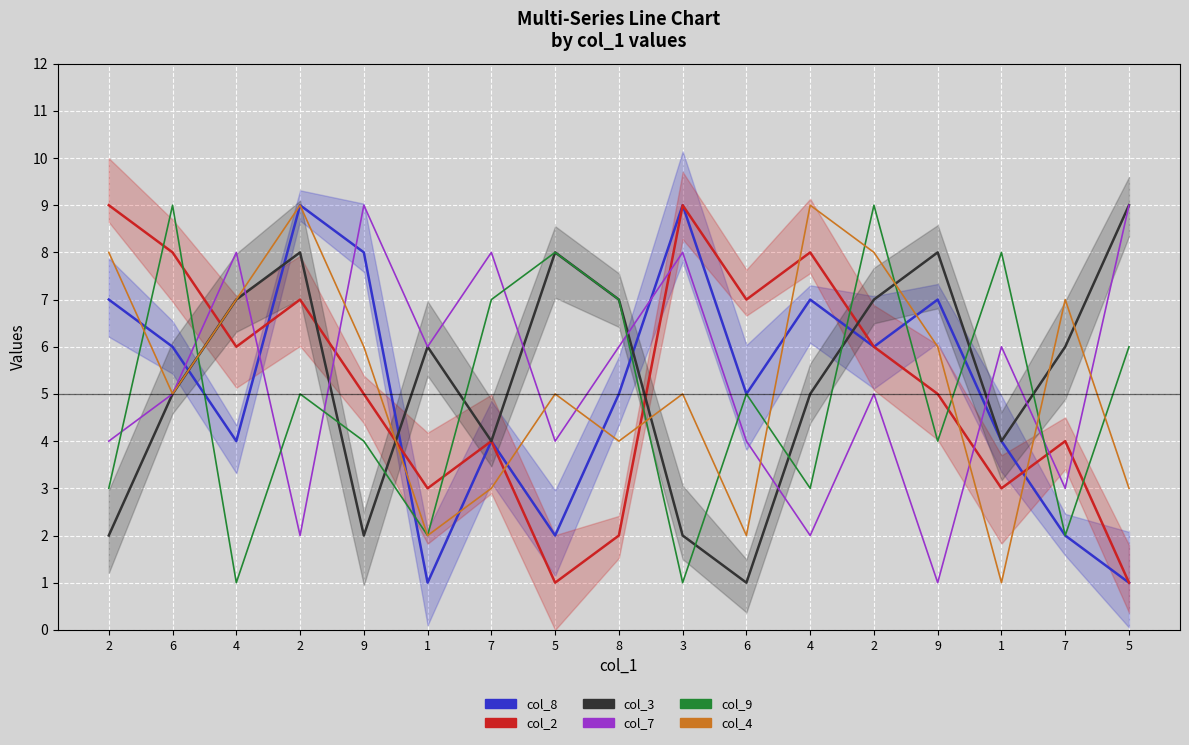

What are all the series names shown in the legend?

col_8, col_2, col_3, col_7, col_9, col_4